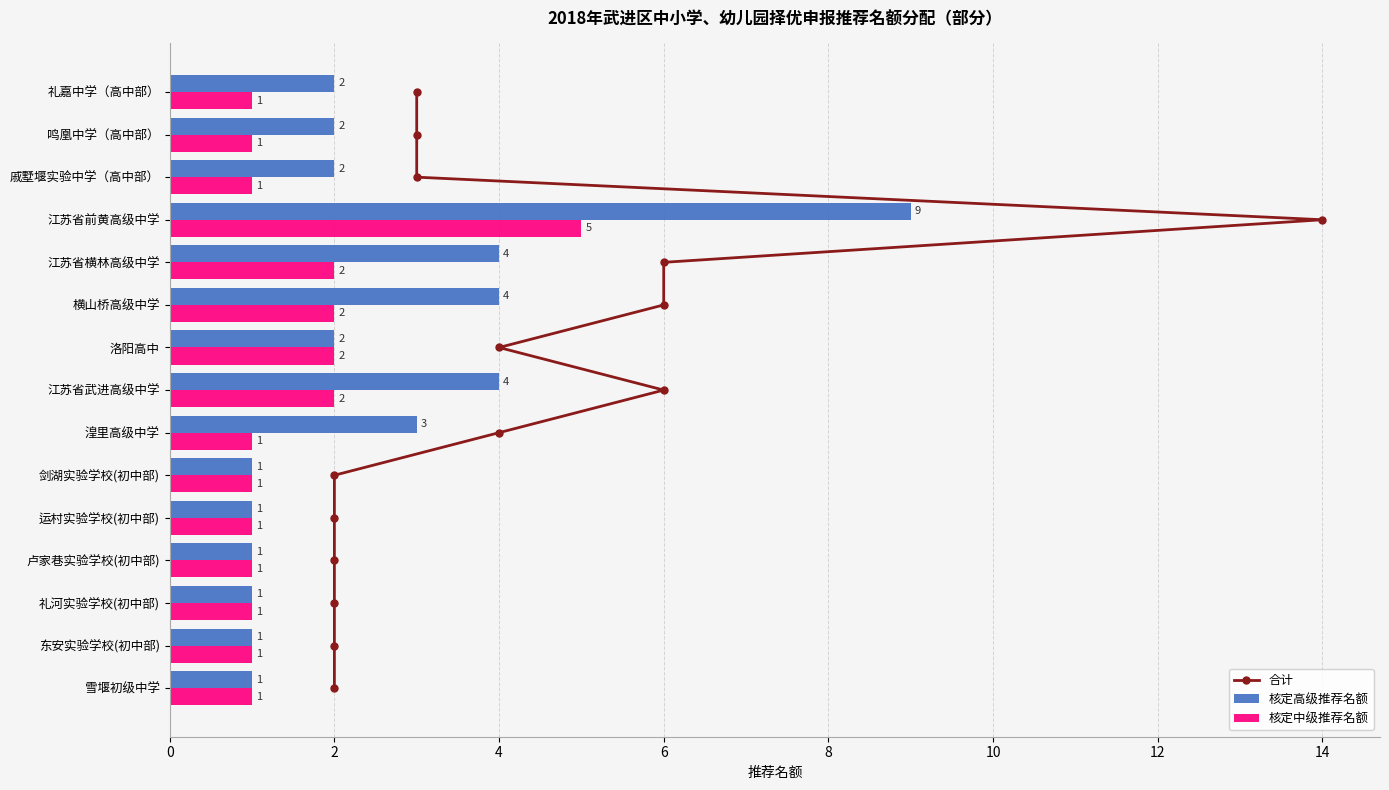

What is the highest value of the 核定中级推荐名额 series?

5